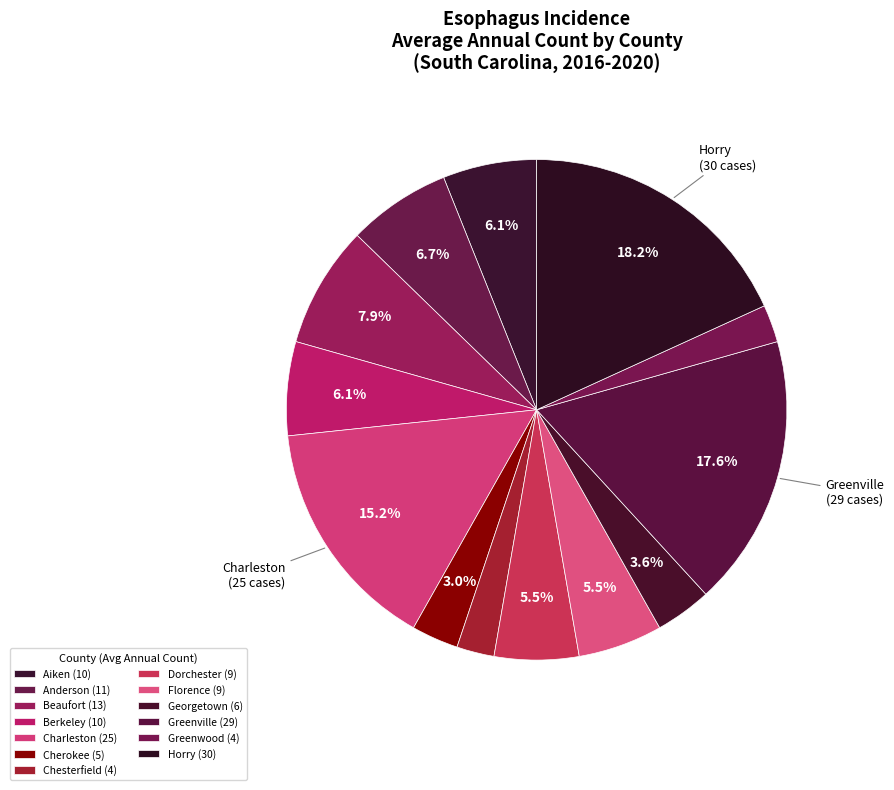

Count the number of slices in the pie.

13